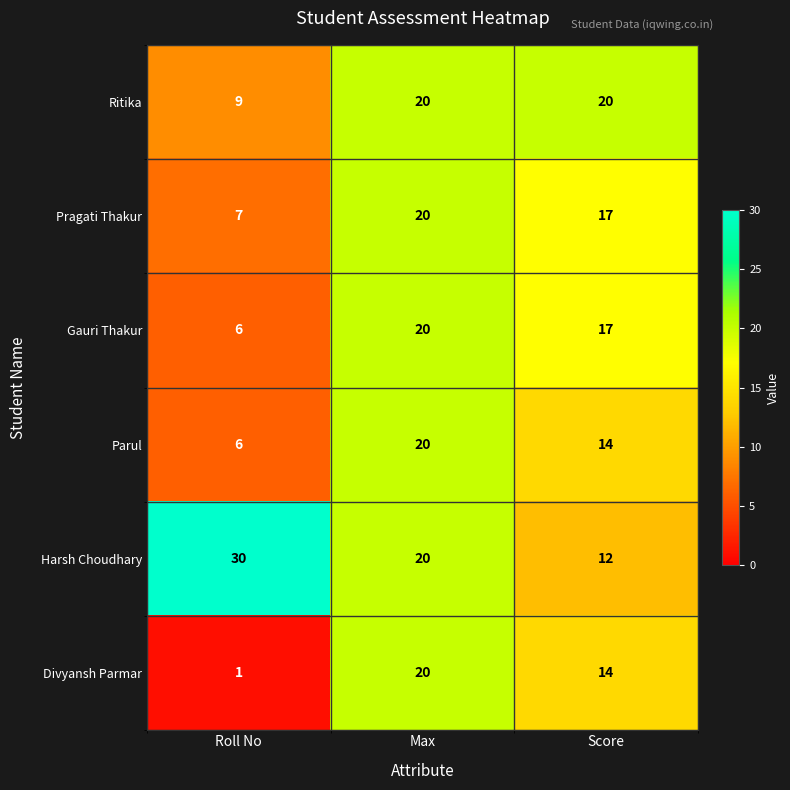

Which category has the highest value across all series?

Roll No